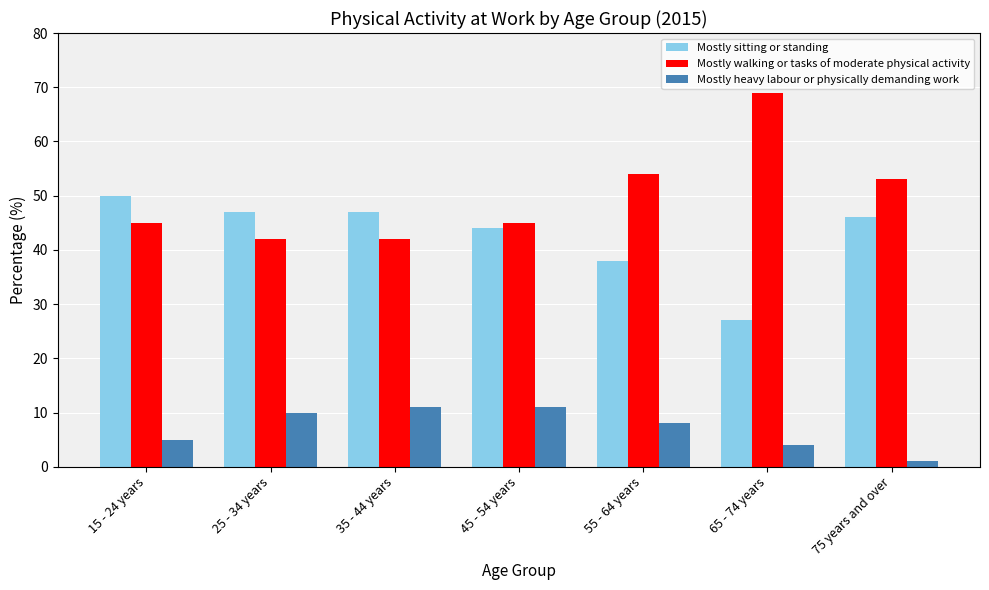

List the series in order of their peak value, lowest first.

Mostly heavy labour or physically demanding work, Mostly sitting or standing, Mostly walking or tasks of moderate physical activity